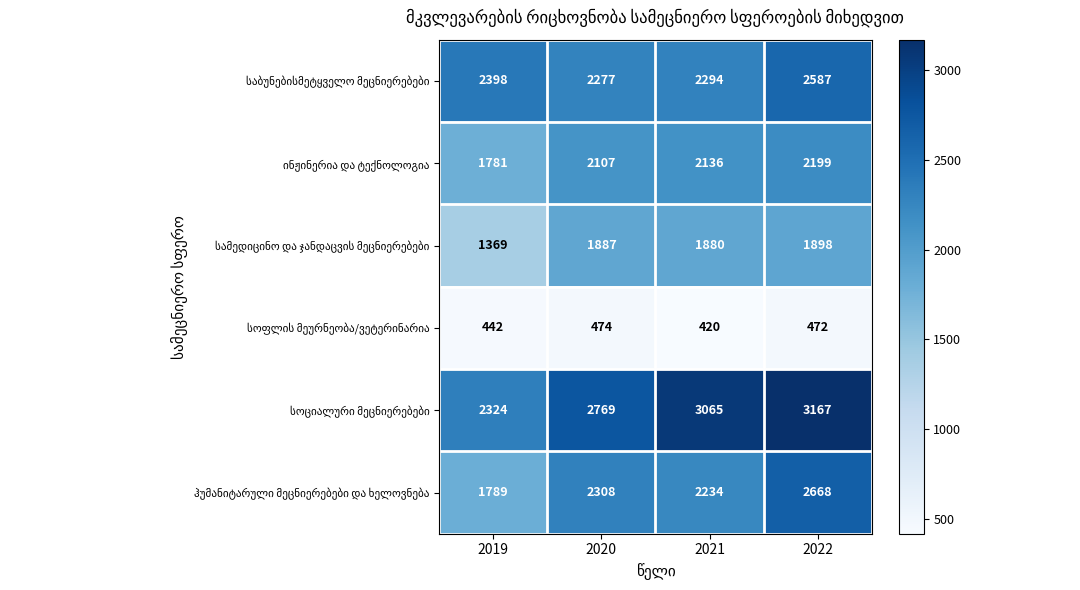

What is the spread (max minus min) of values at 2020?

2295